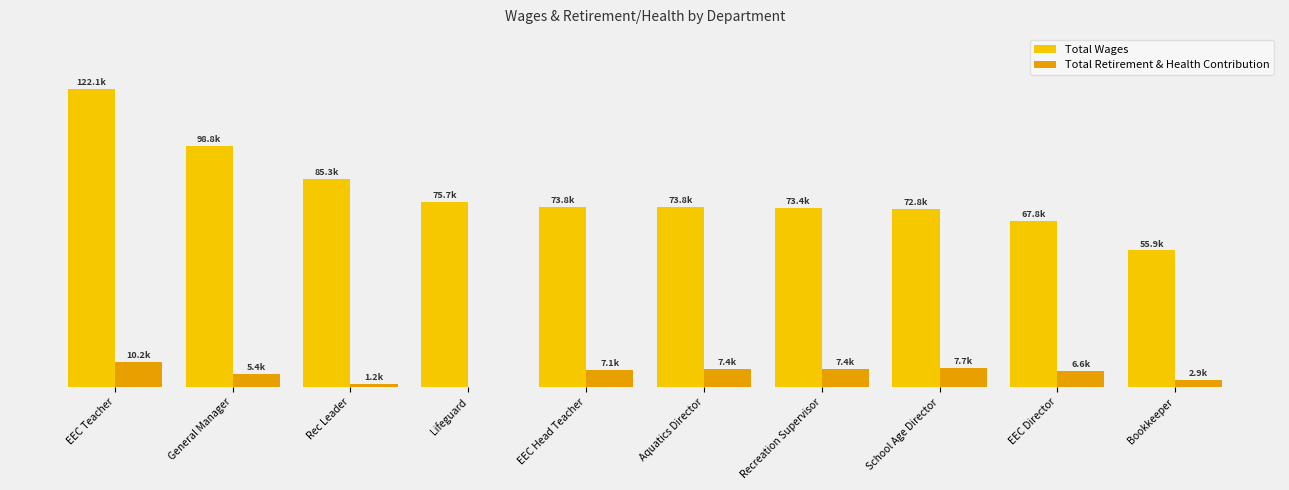

Reading left to right, what are all the values shown in this chart?

Total Wages: 122102	98838	85330	75741	73805	73750	73417	72780	67810	55915
Total Retirement & Health Contribution: 10163	5415	1195	0	7055	7364	7361	7689	6649	2903